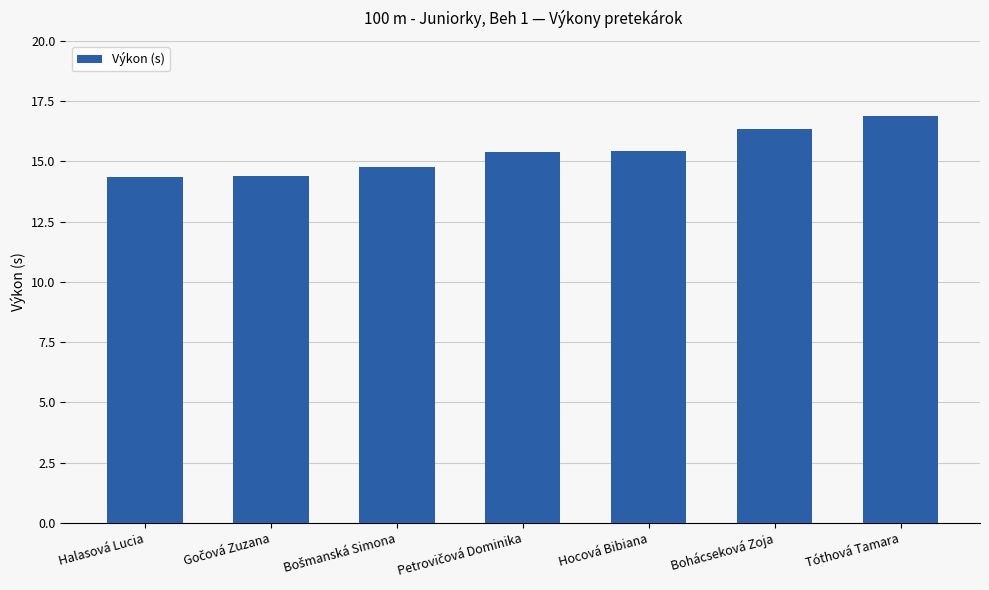

What value does the data have at Tóthová Tamara?

16.9